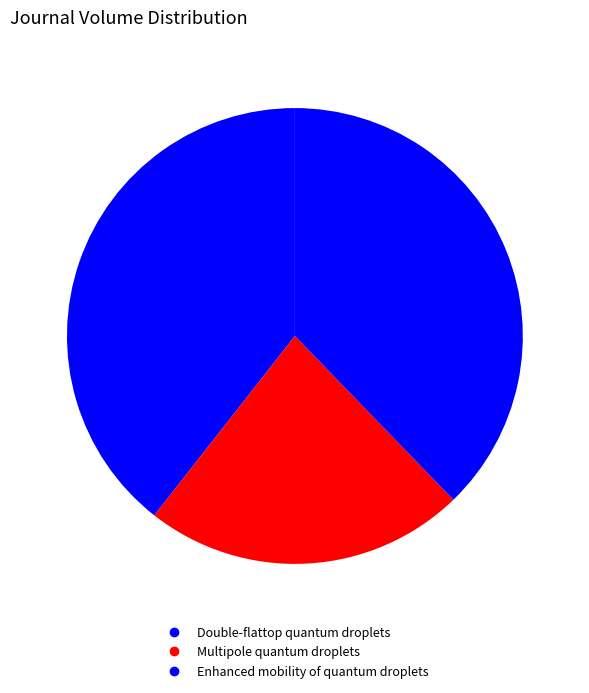

Which slice is the largest?

Double-flattop quantum droplets